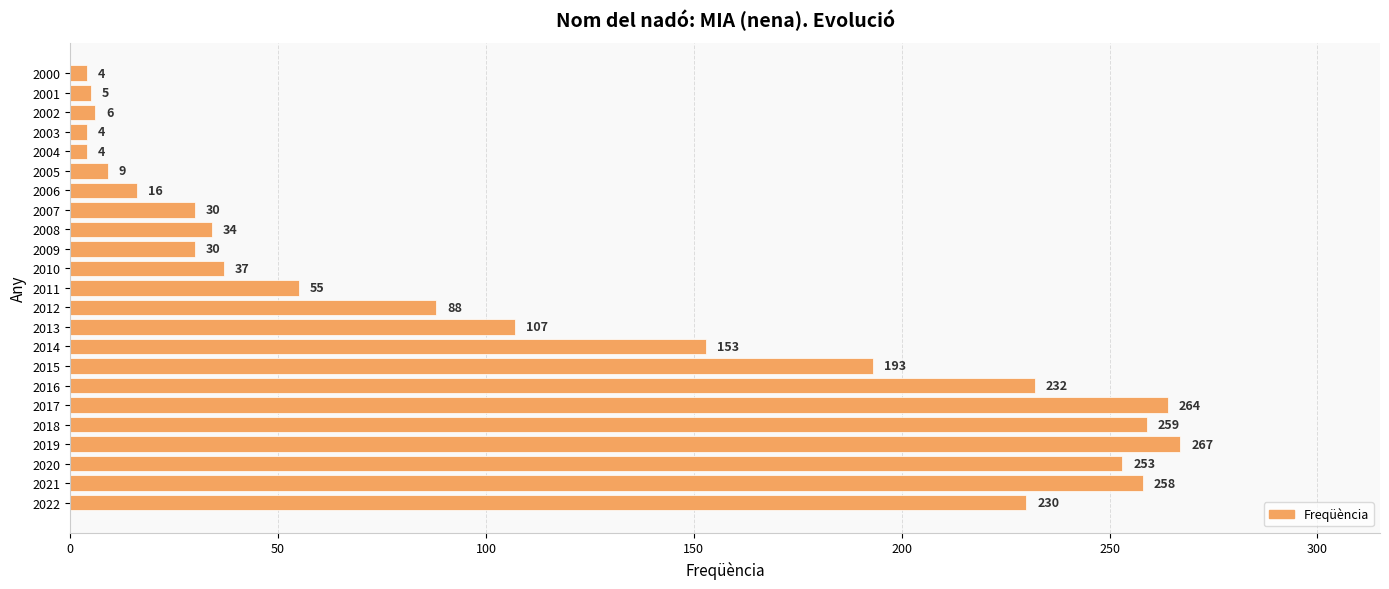

What is the difference between the maximum and second lowest values?

263